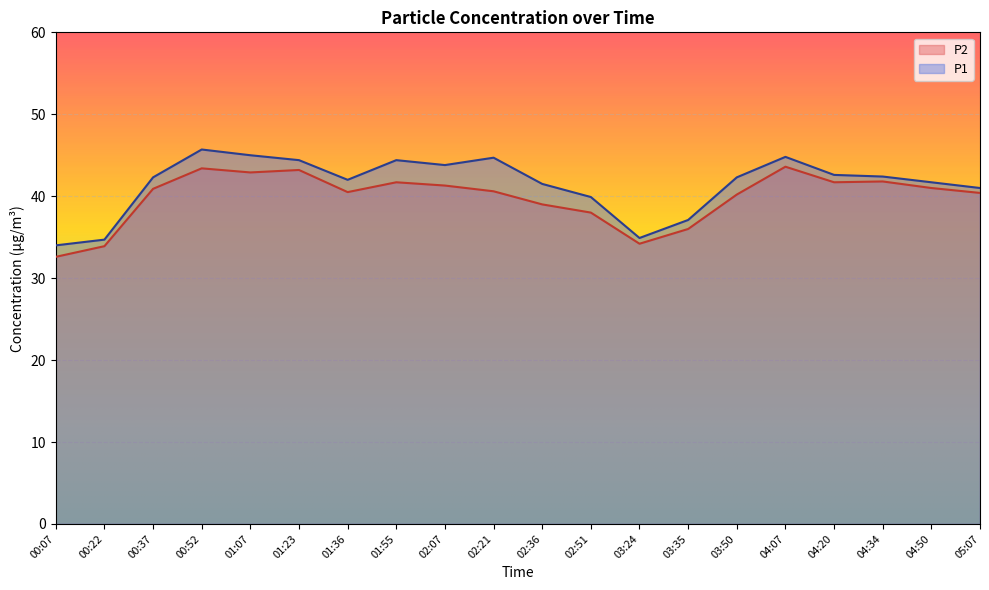

At which category is the sum across all series the highest?

00:52